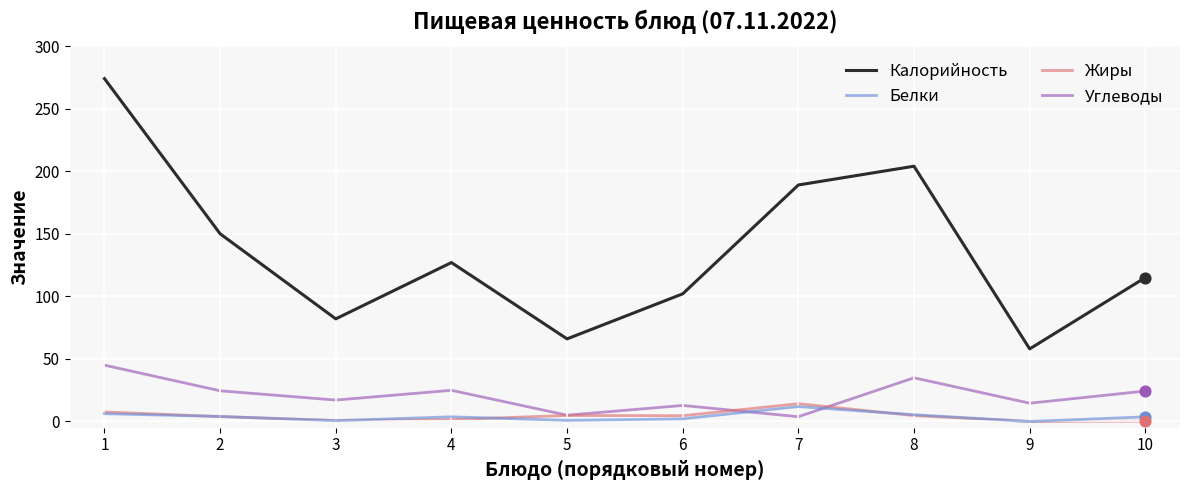

What is the total value across all series at 6?

121.5